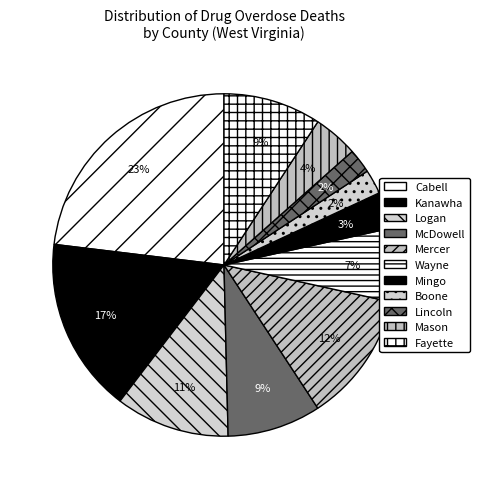

How many segments does this pie chart have?

11